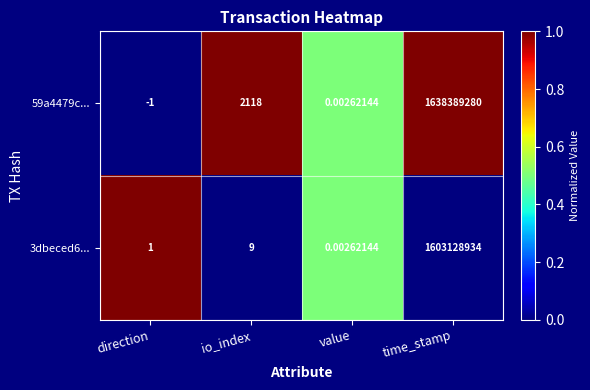

Rank the categories by 3dbeced6... value from highest to lowest.

time_stamp, io_index, direction, value